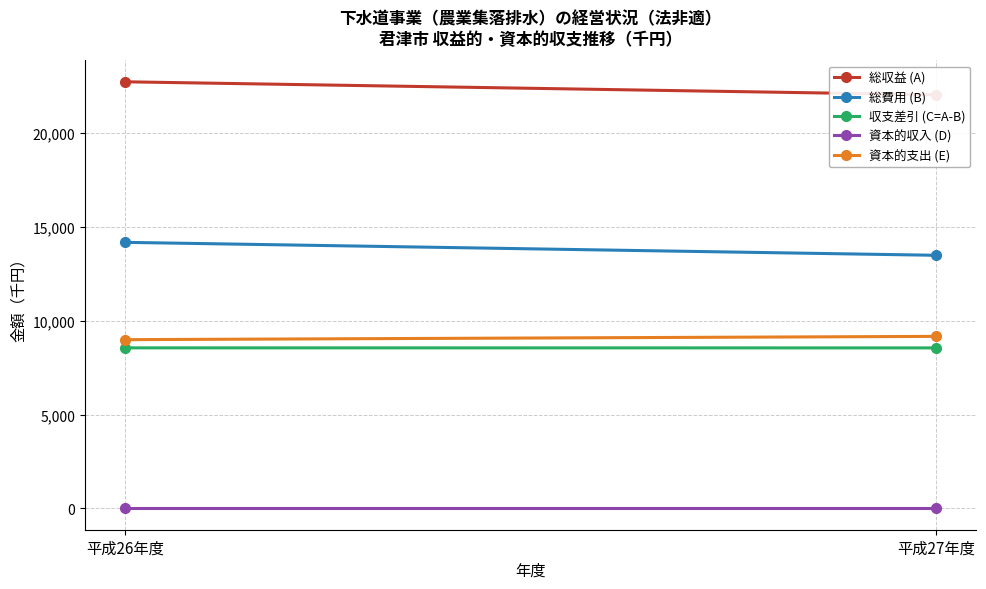

At which label does 総収益 (A) reach its minimum?

平成27年度